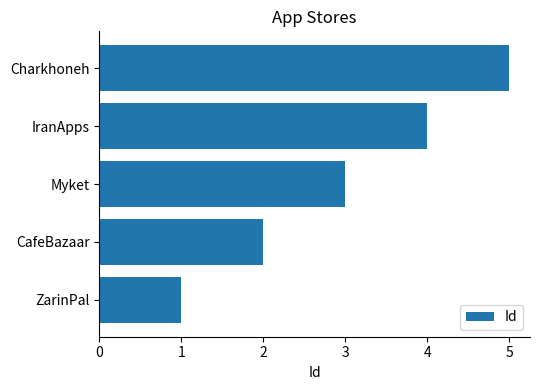

What is the sum of all values?

15